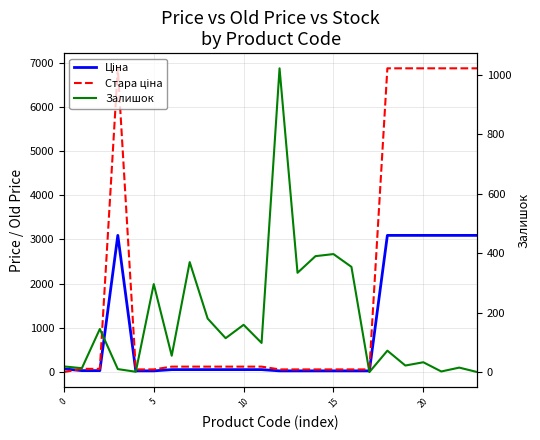

What is the value of the Стара ціна point at the 3rd from the left?

72.7